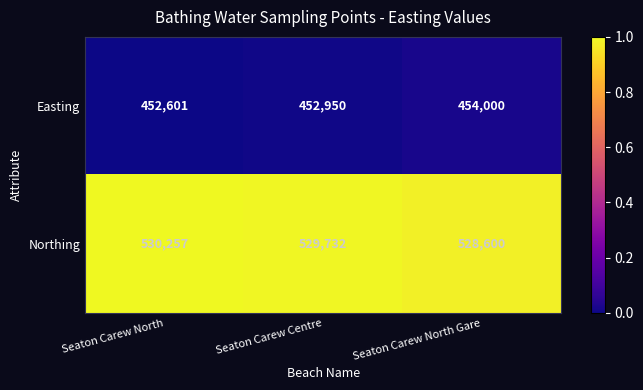

Which series has the largest range (max minus min)?

Northing